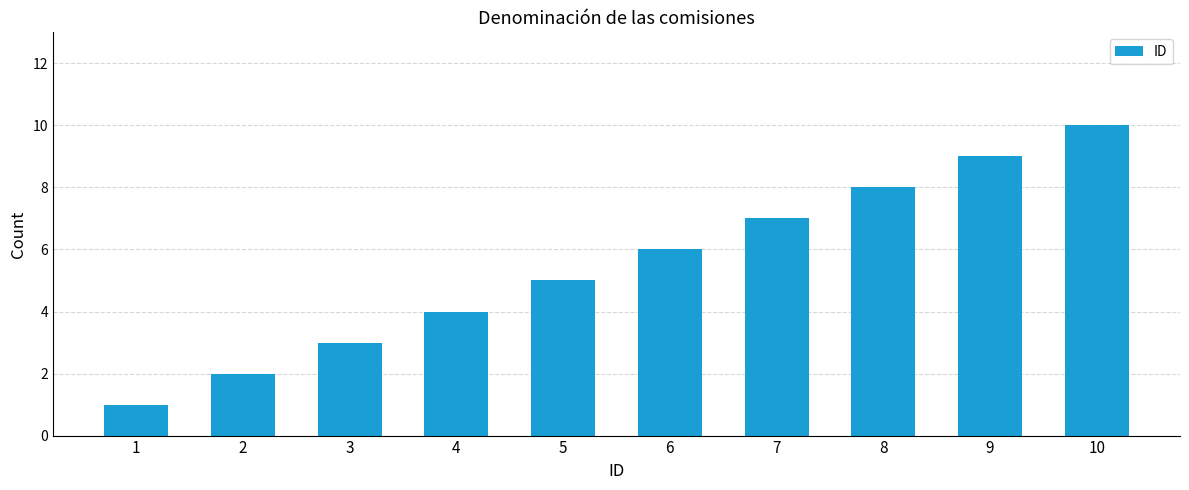

What is the sum of the values at 3 and 7?

10